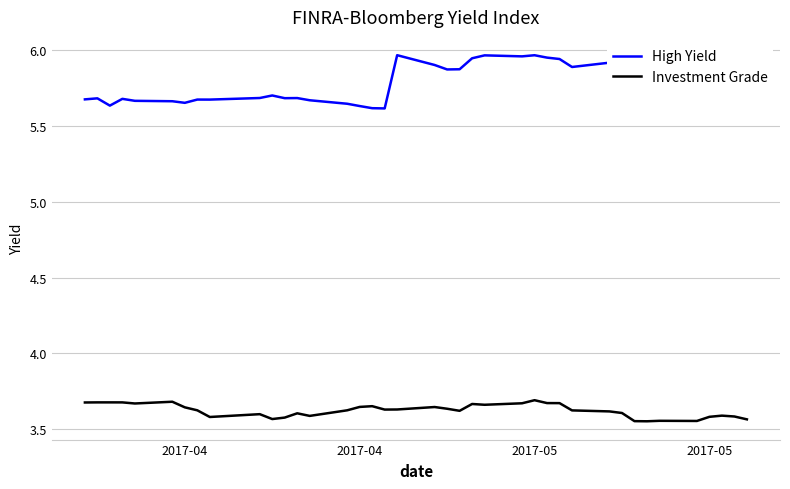

At how many categories does at least one series exceed 4?

39